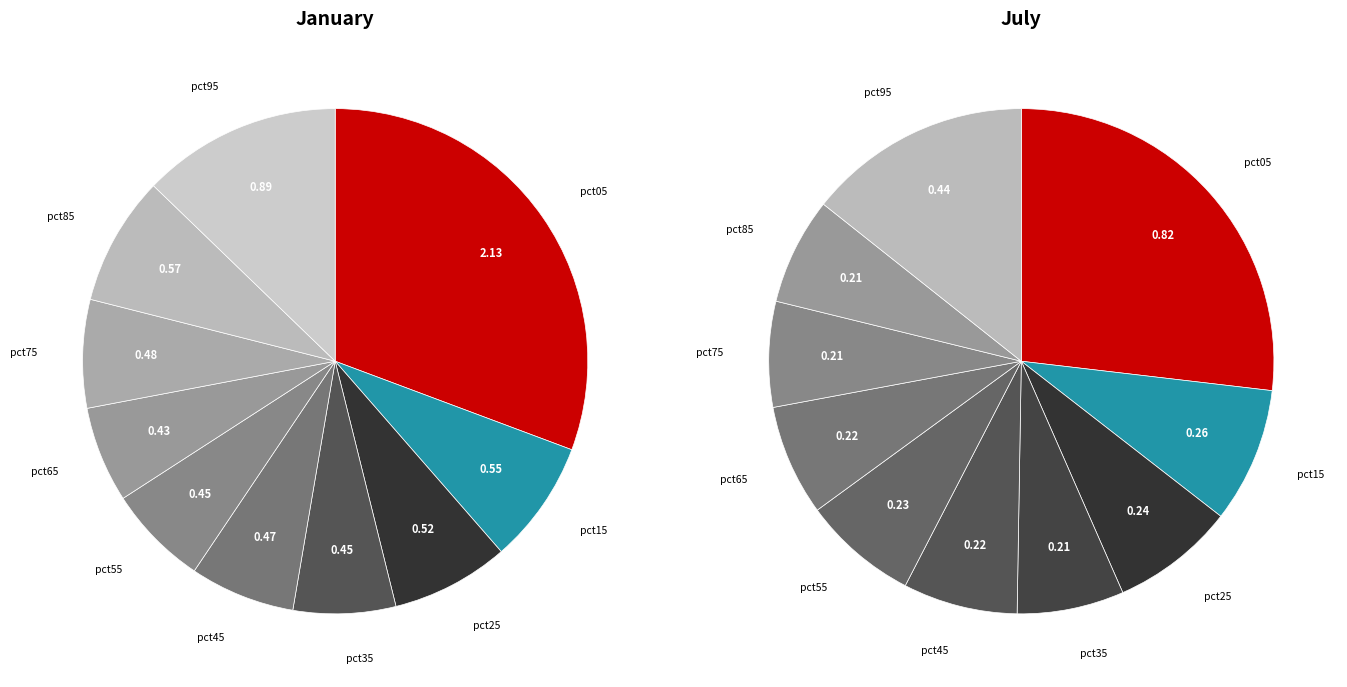

True or false: 3 accounts for 7% of the total.

True